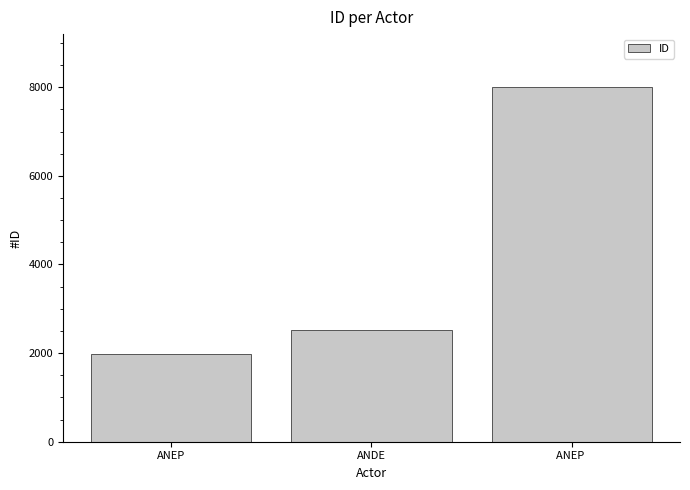

How many bars are there in total?

3